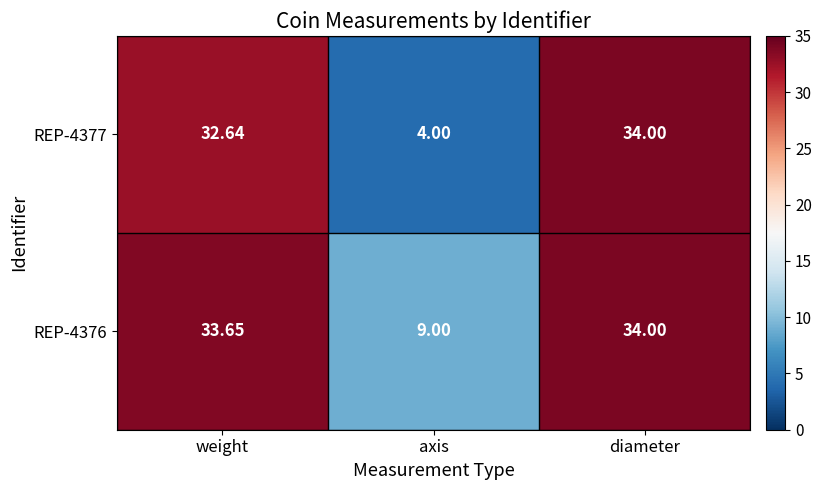

At which label does REP-4377 first exceed 32?

weight